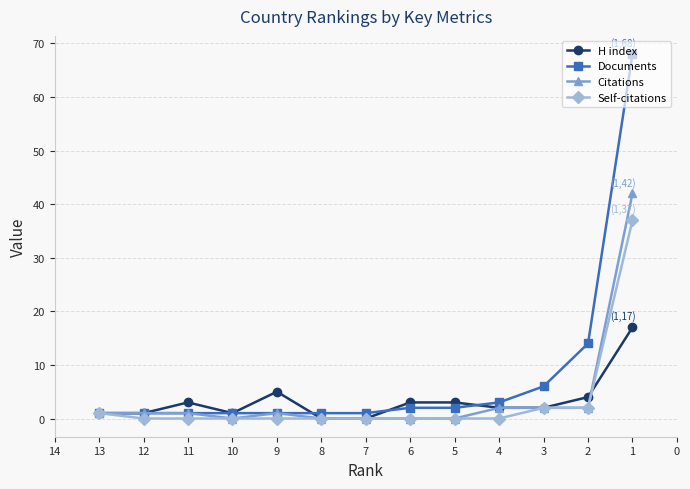

How many interior local peaks does the Citations series have?

1